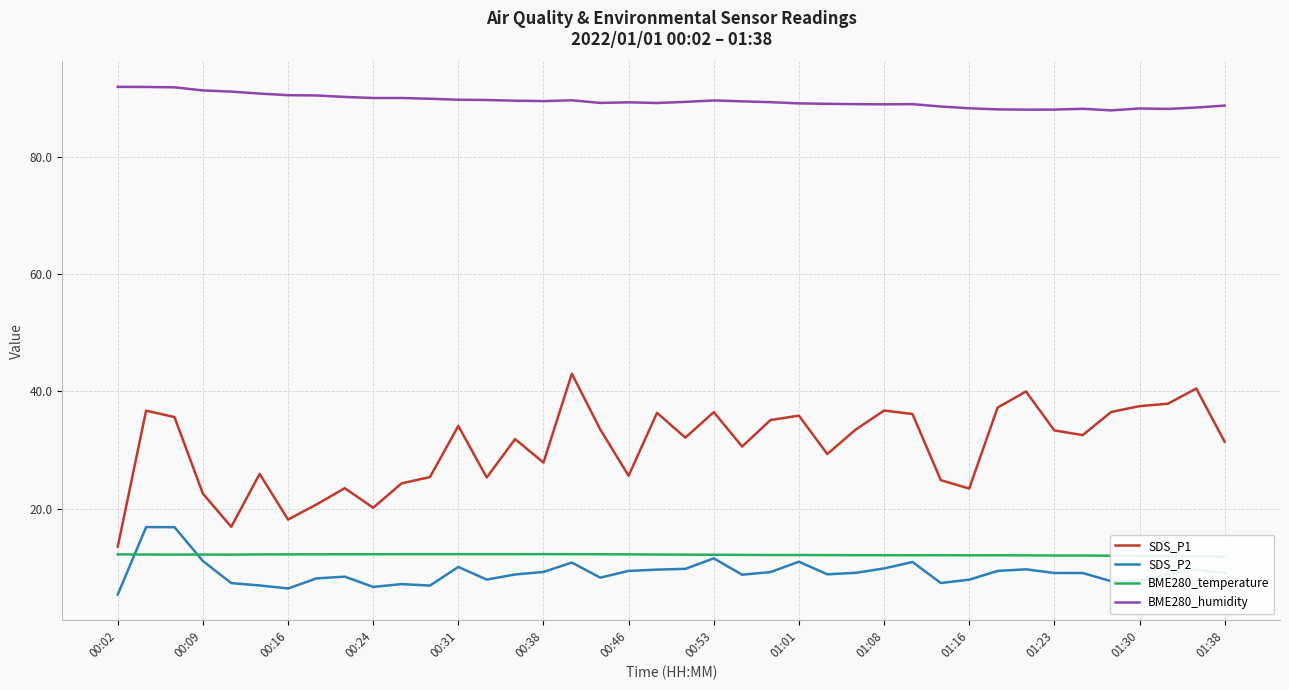

How many interior local peaks does the SDS_P2 series have?

10